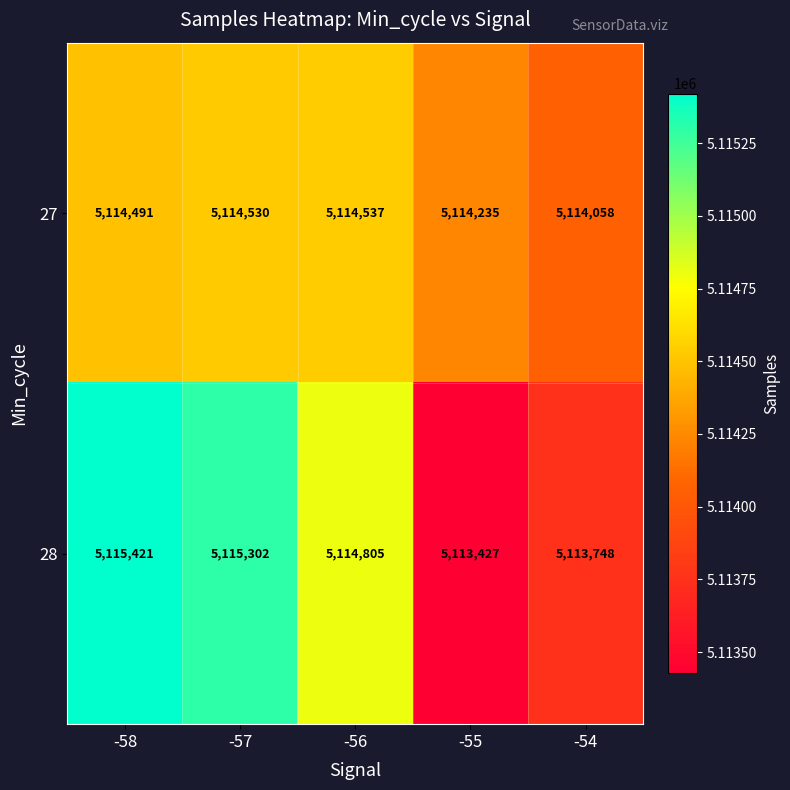

Which series has the largest total across all categories?

28